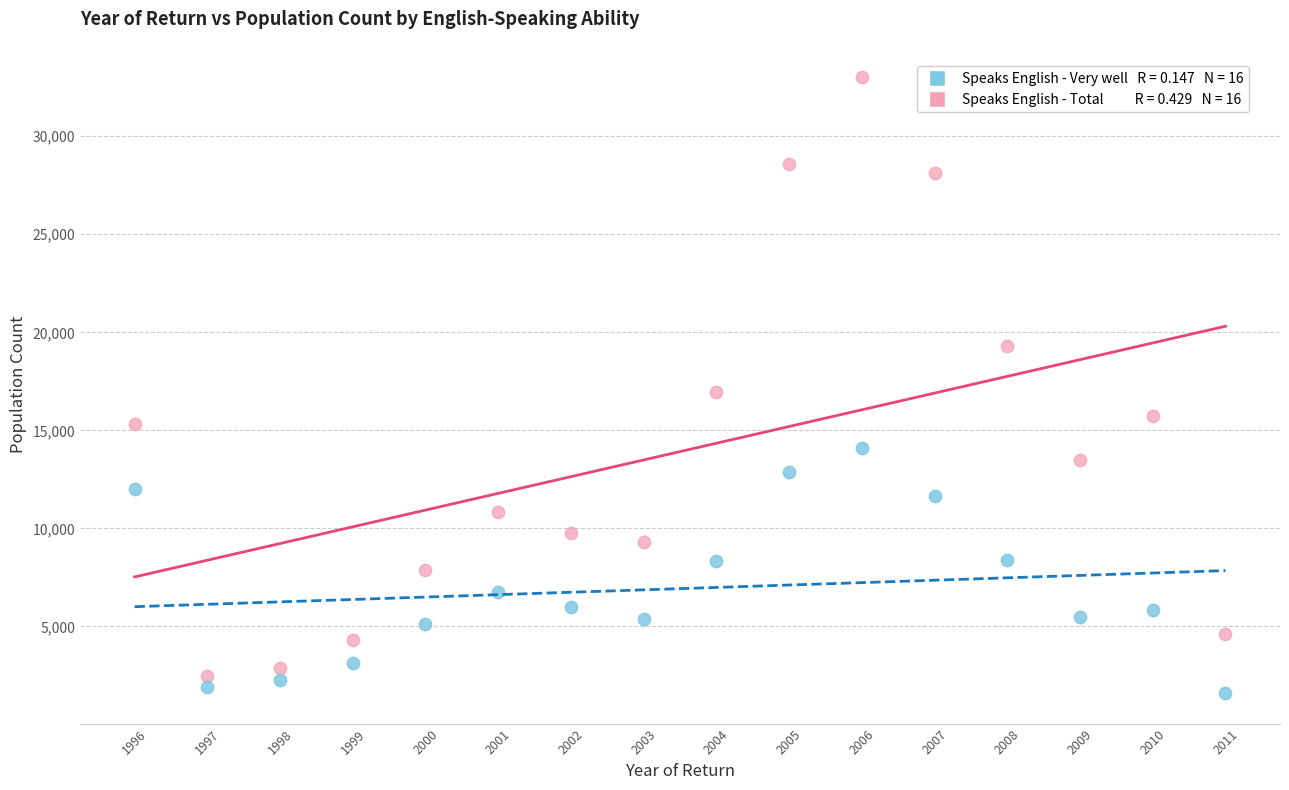

Across all series, what Y value is closest to 17327?

16977